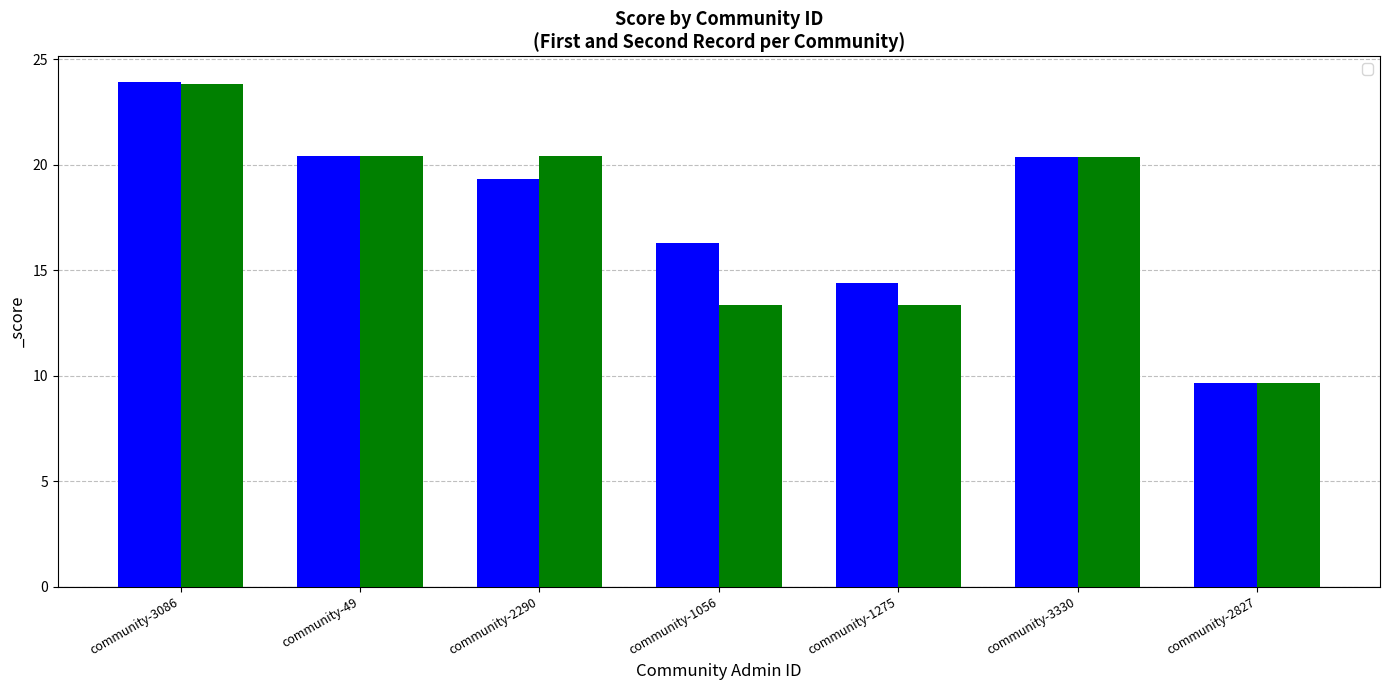

Are the bars grouped side by side (vs. stacked)?

Yes